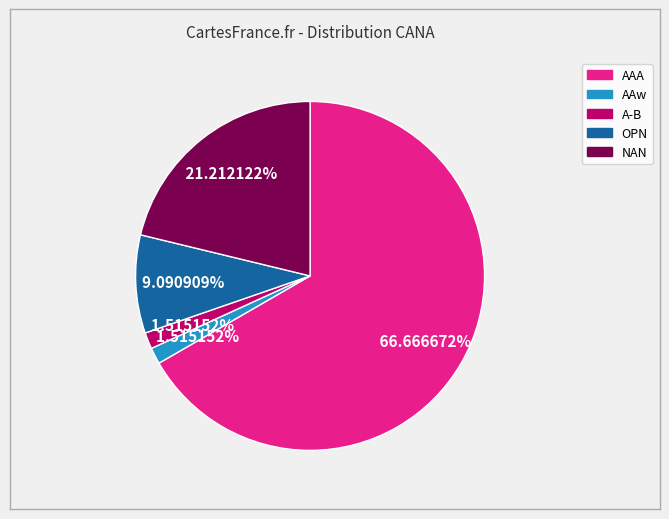

To the nearest percent, what is the average slice percentage?

20%